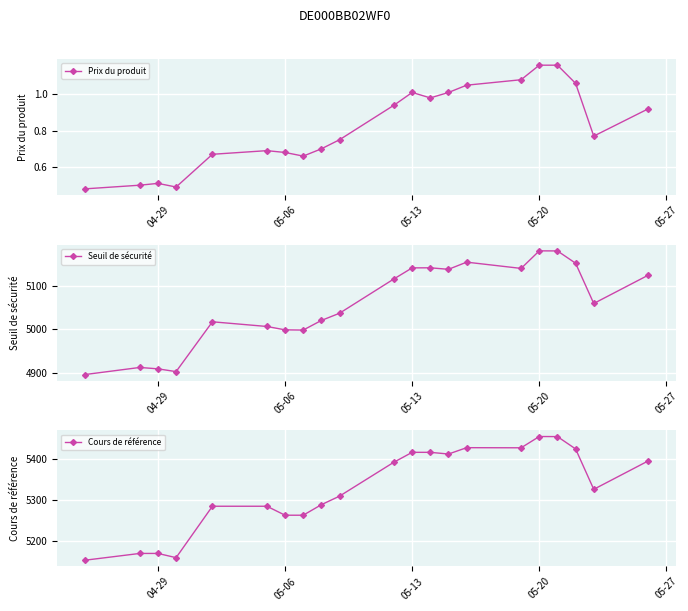

The value of Cours de référence at 05-06 is 5263.4. True or false?

True